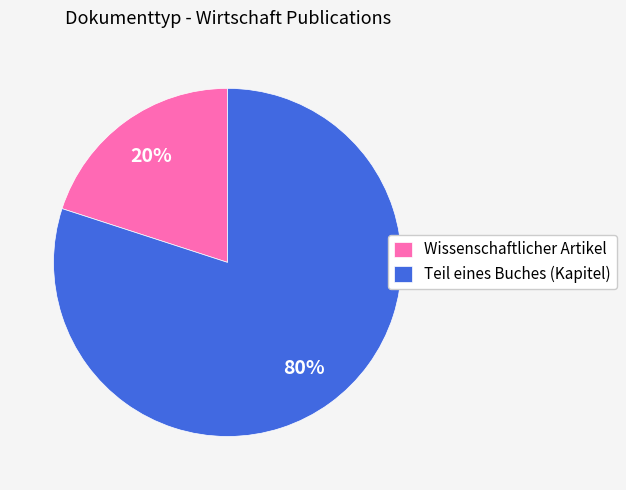

Which slice is the smallest?

Wissenschaftlicher Artikel